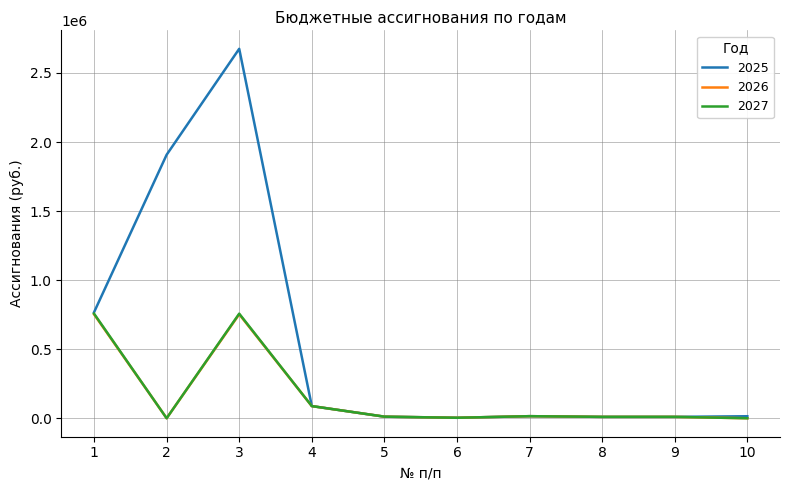

At which label does 2026 first exceed 11521?

1